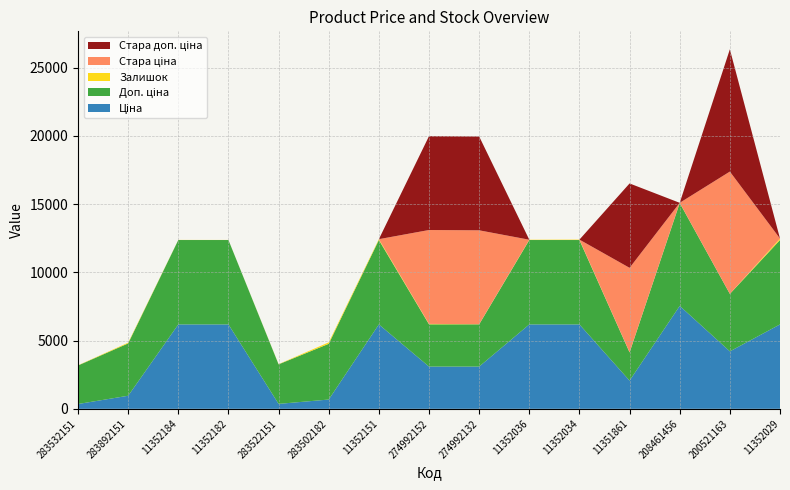

Reading left to right, list all the values displayed in this chart.

Ціна: 283532151=352.6	283892151=958.4	11352184=6182.6	11352182=6182.6	283522151=362.1	283502182=680.4	11352151=6182.6	274992152=3094.7	274992132=3094.7	11352036=6182.6	11352034=6182.6	11351861=2066.2	208461456=7539.3	200521163=4209.5	11352029=6182.6
Доп. ціна: 283532151=2821.2	283892151=3833.8	11352184=6182.6	11352182=6182.6	283522151=2896.6	283502182=4082.3	11352151=6182.6	274992152=3095.0	274992132=3095.0	11352036=6182.6	11352034=6182.6	11351861=2066.0	208461456=7539.3	200521163=4210.0	11352029=6182.6
Залишок: 283532151=15.0	283892151=55.0	11352184=8.0	11352182=5.0	283522151=15.0	283502182=106.0	11352151=62.0	274992152=31.0	274992132=9.0	11352036=21.0	11352034=30.0	11351861=12.0	208461456=11.0	200521163=2.0	11352029=108.0
Стара ціна: 283532151=0.0	283892151=0.0	11352184=0.0	11352182=0.0	283522151=0.0	283502182=0.0	11352151=0.0	274992152=6877.2	274992132=6877.2	11352036=0.0	11352034=0.0	11351861=6182.6	208461456=0.0	200521163=8956.5	11352029=0.0
Стара доп. ціна: 283532151=0.0	283892151=0.0	11352184=0.0	11352182=0.0	283522151=0.0	283502182=0.0	11352151=0.0	274992152=6877.2	274992132=6877.2	11352036=0.0	11352034=0.0	11351861=6182.6	208461456=0.0	200521163=8956.5	11352029=0.0